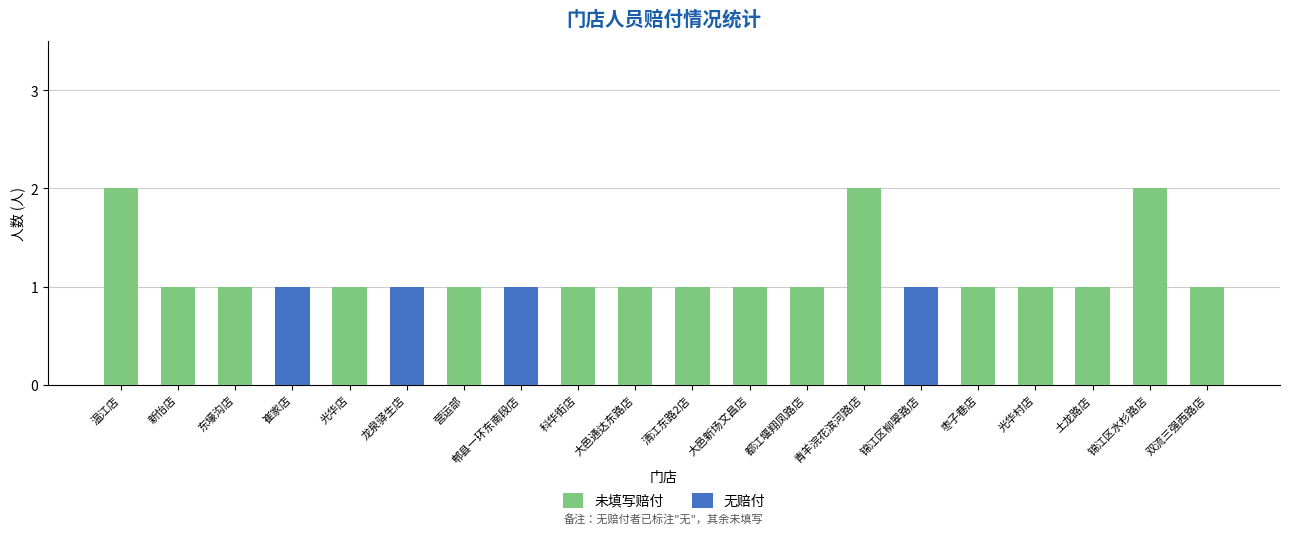

The 未填写赔付 series shows 0 at 锦江区柳翠路店. True or false?

True